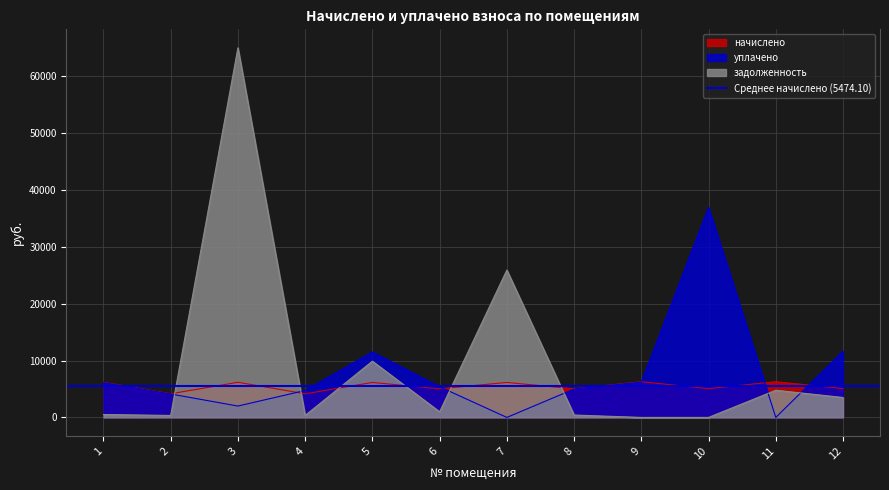

Which series ends up on top after the final intersection of уплачено and задолженность?

уплачено